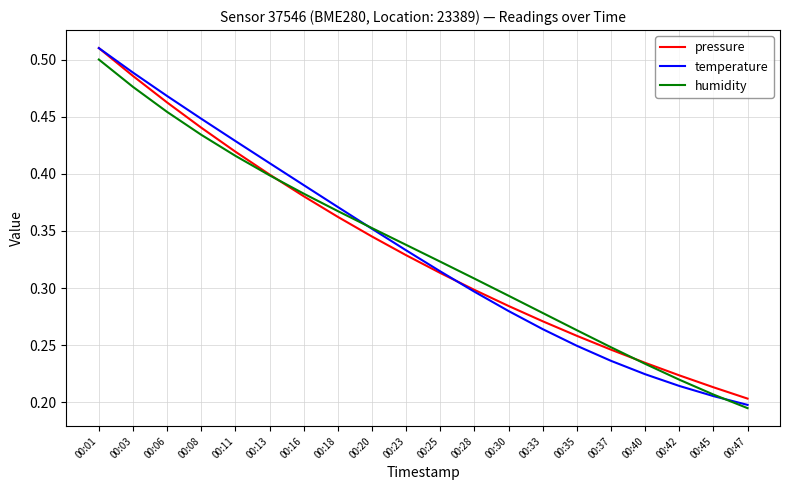

At which category does the chart reach its minimum across all series?

00:47